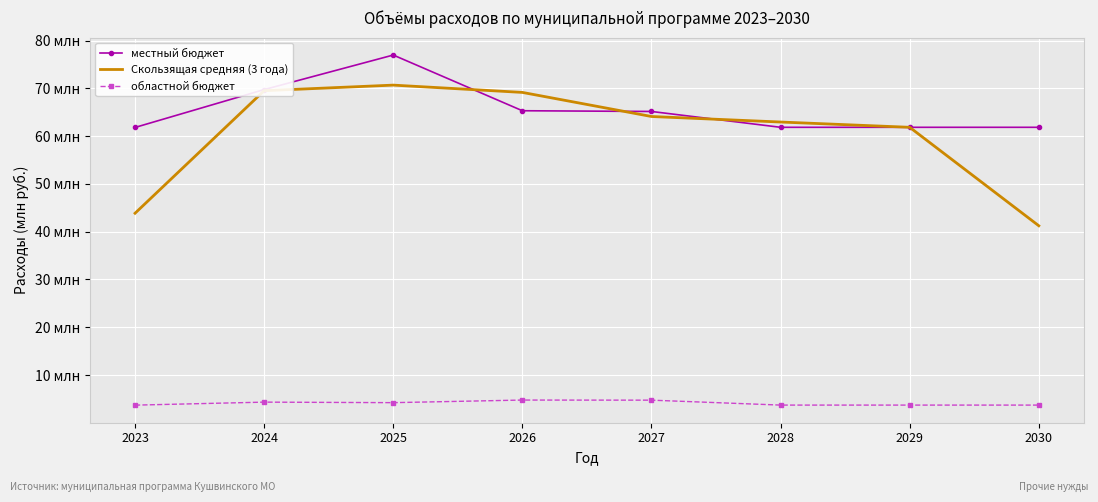

What are all the series names shown in the legend?

местный бюджет, Скользящая средняя (3 года), областной бюджет